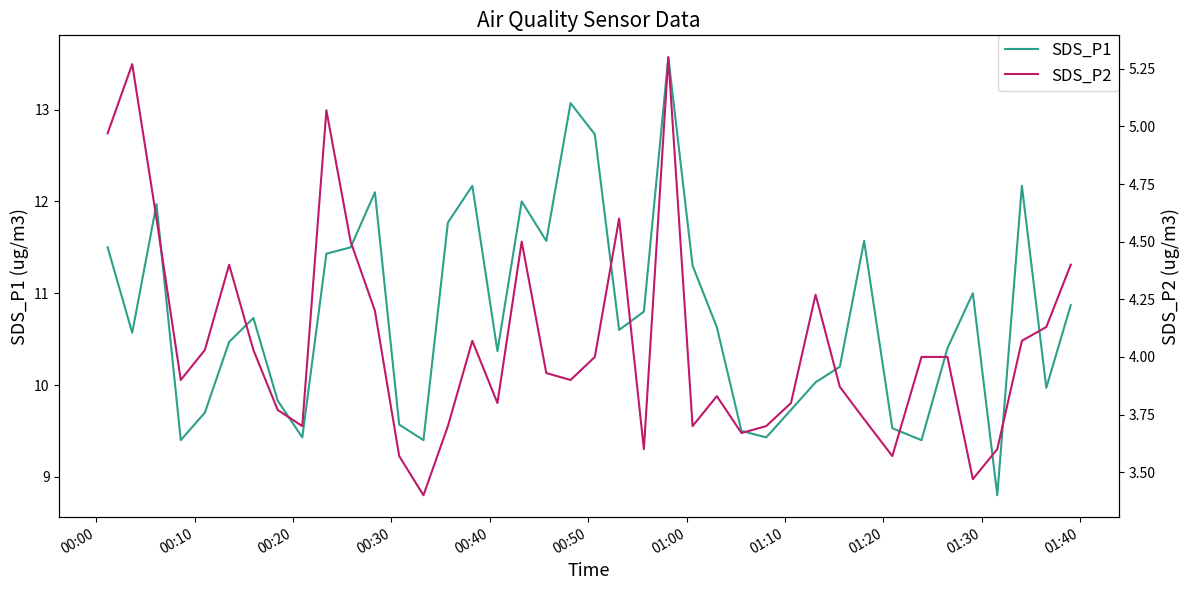

Is the value of SDS_P2 at 01:40 greater than the value of SDS_P1 at 23?

No